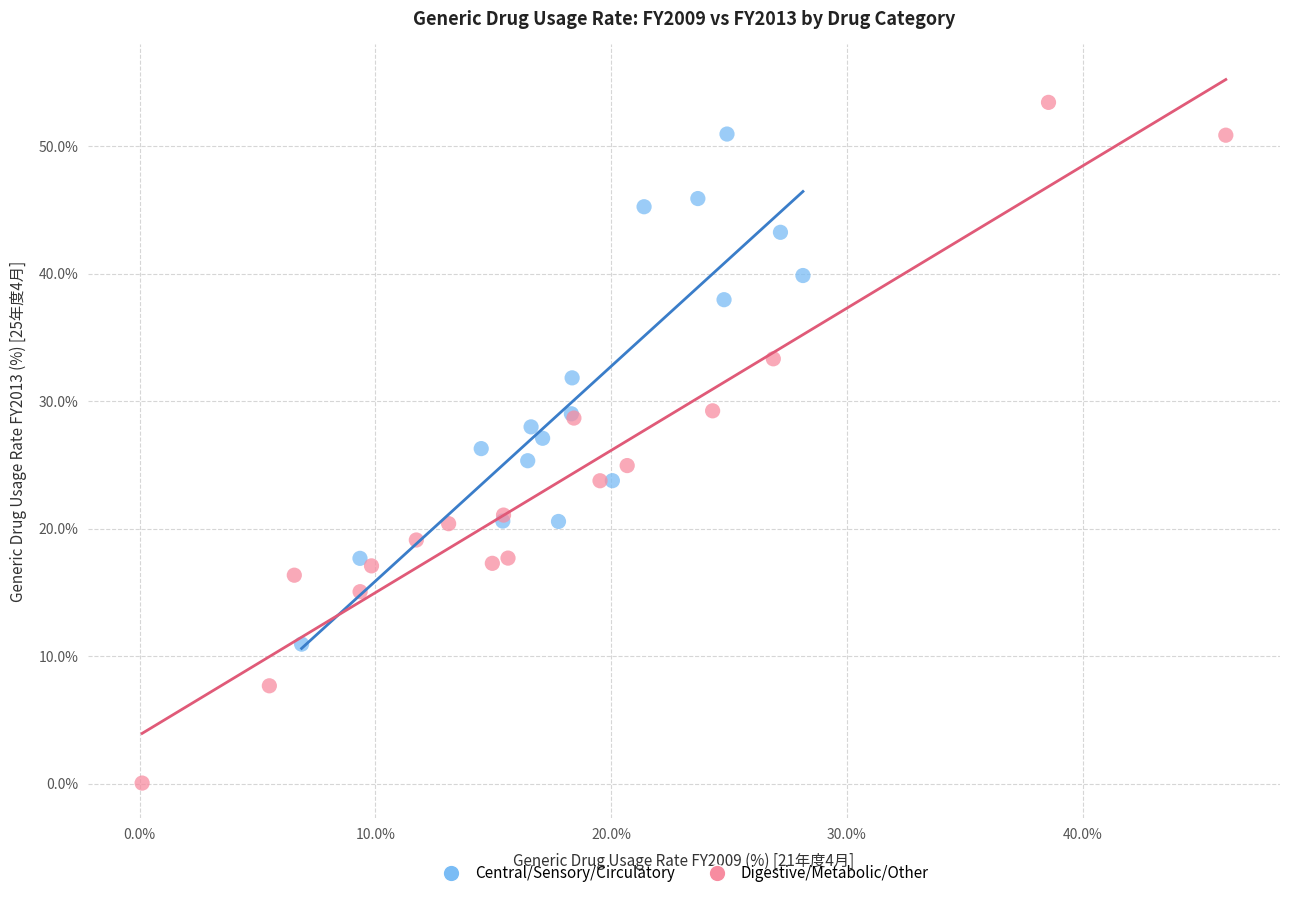

Which series has the largest Y range (max minus min)?

Digestive/Metabolic/Other